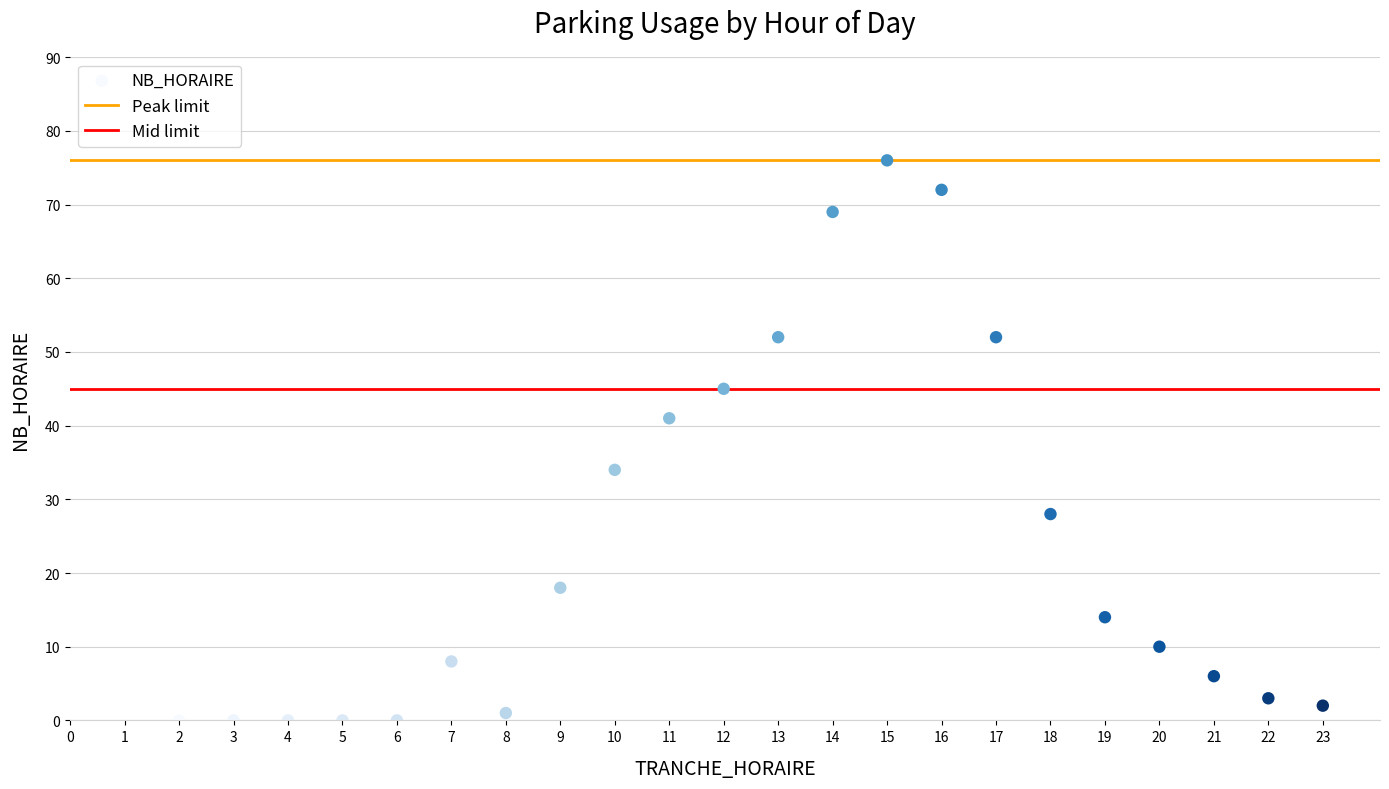

What Y value in the scatter plot is closest to 38?

41